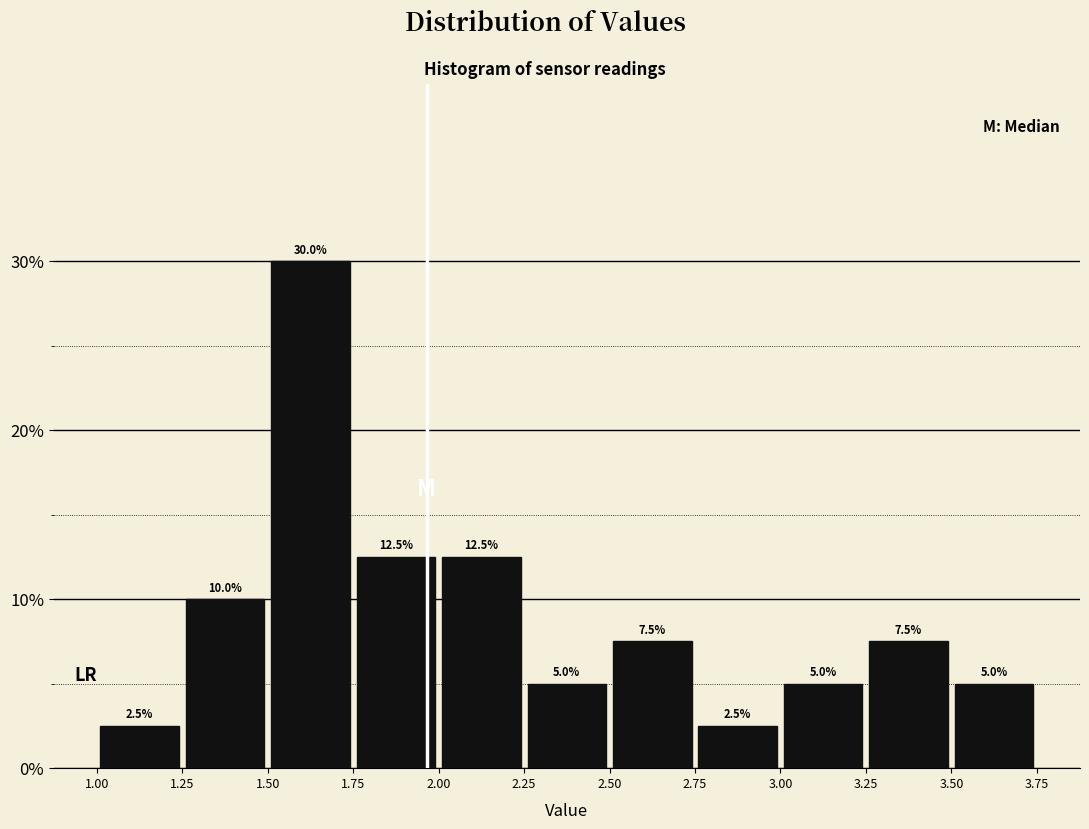

How tall is the bar that spans 1.00 to 1.25 on the x-axis?

2.5